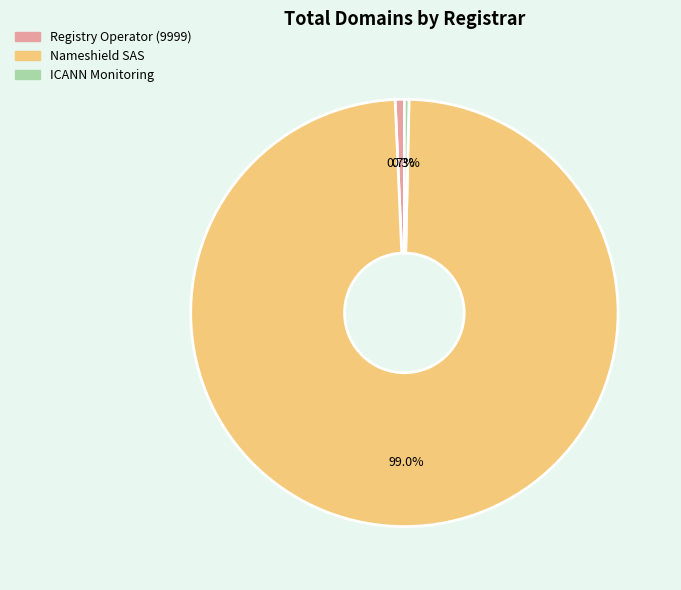

Which category has the biggest portion of the pie?

Nameshield SAS